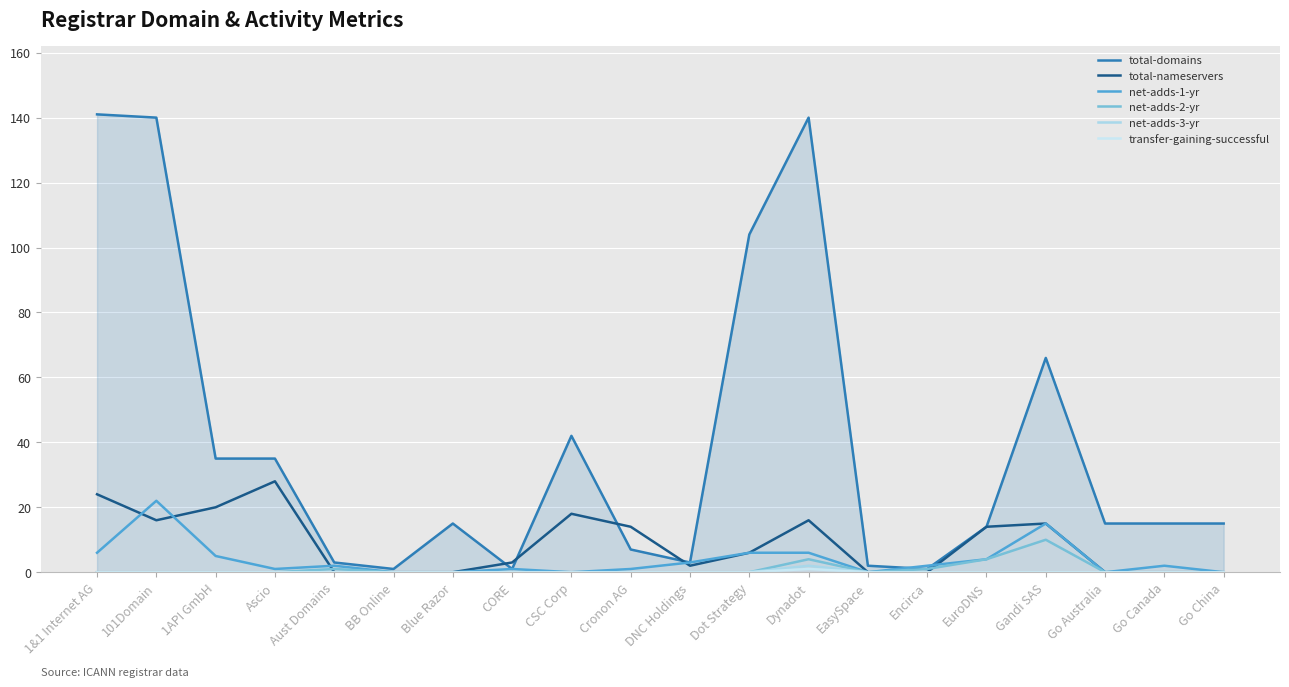

What is the difference between the highest and lowest values at 1&1 Internet AG?

141